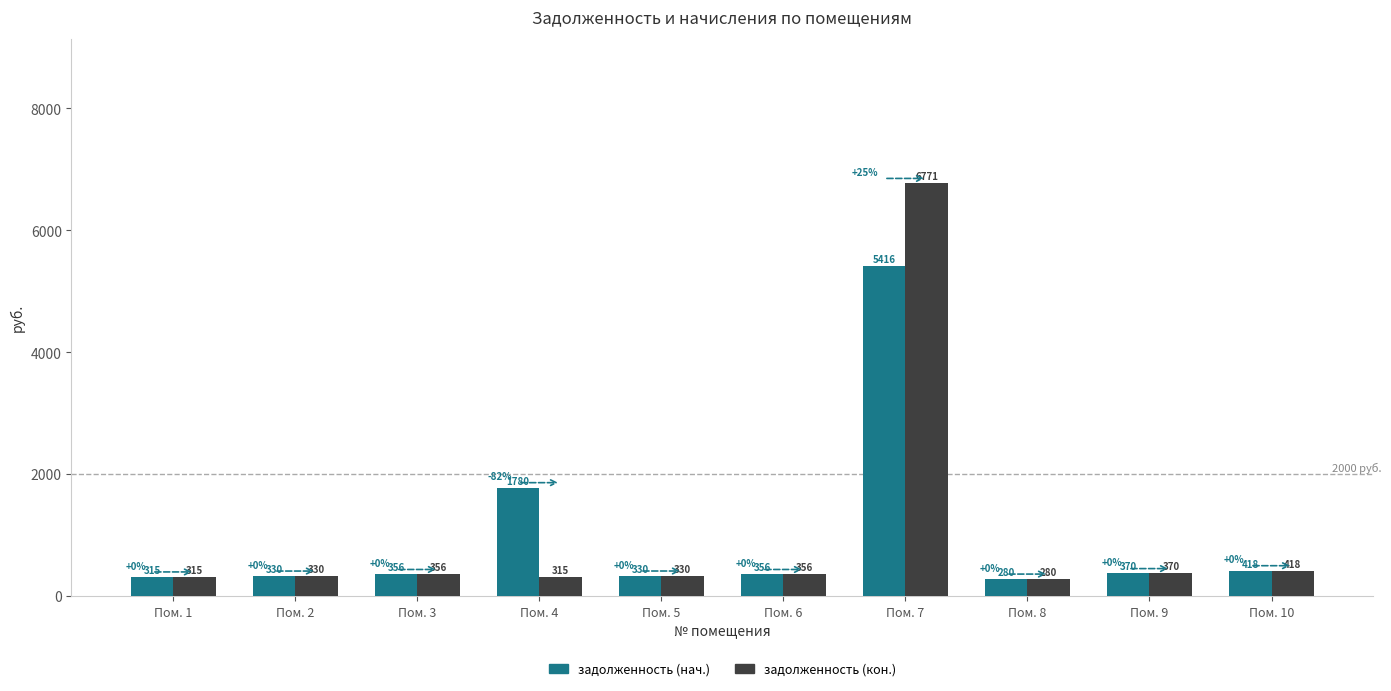

Which series has the widest spread of values?

задолженность (кон.)